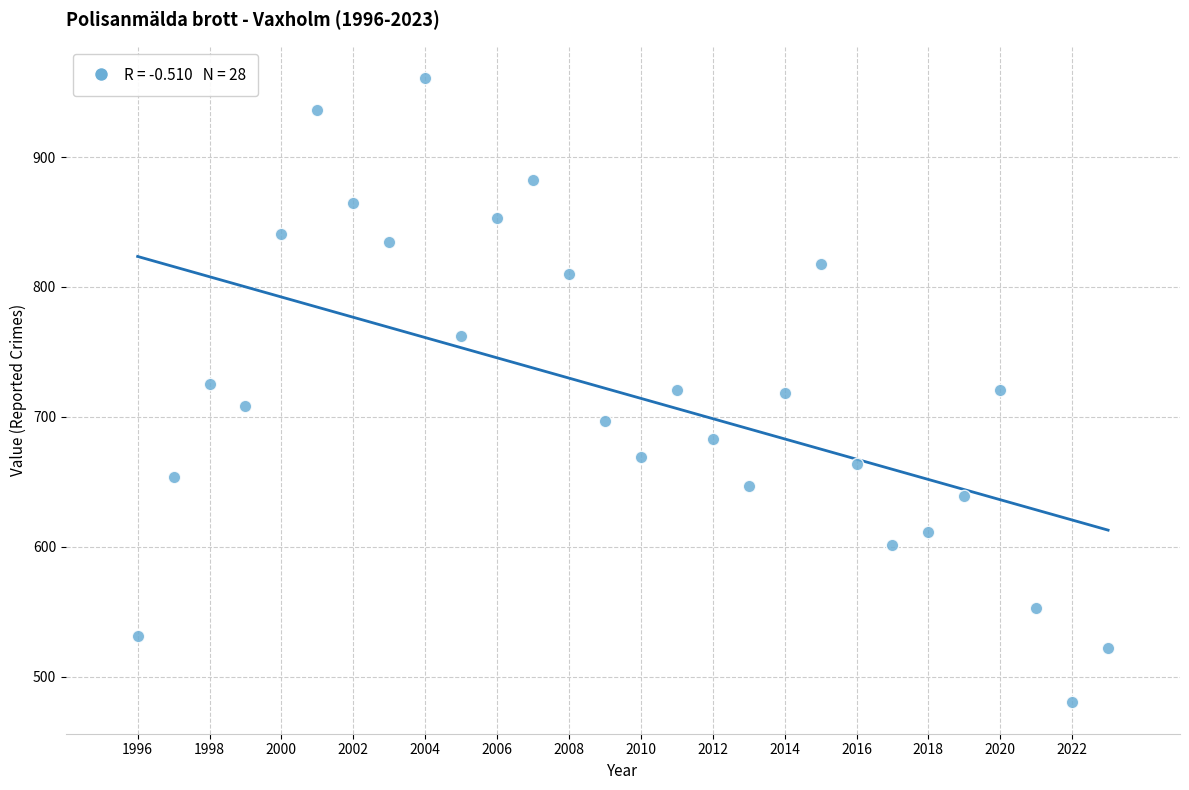

What is the range of X values (max minus min)?

27